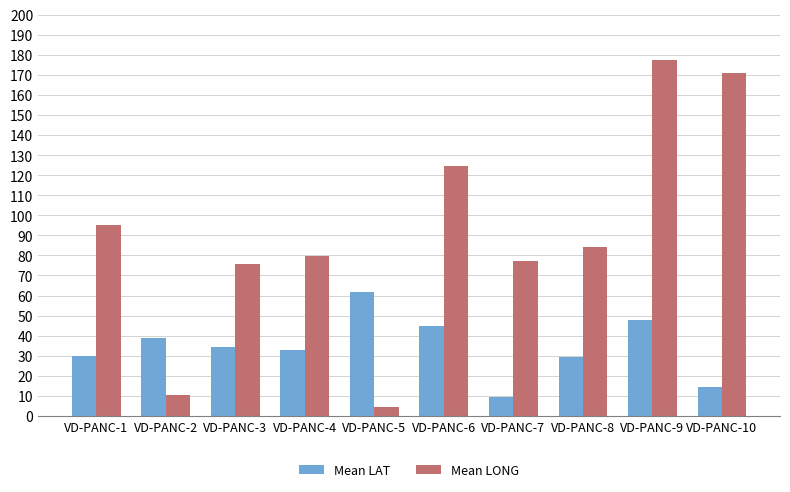

What are all the series names shown in the legend?

Mean LAT, Mean LONG